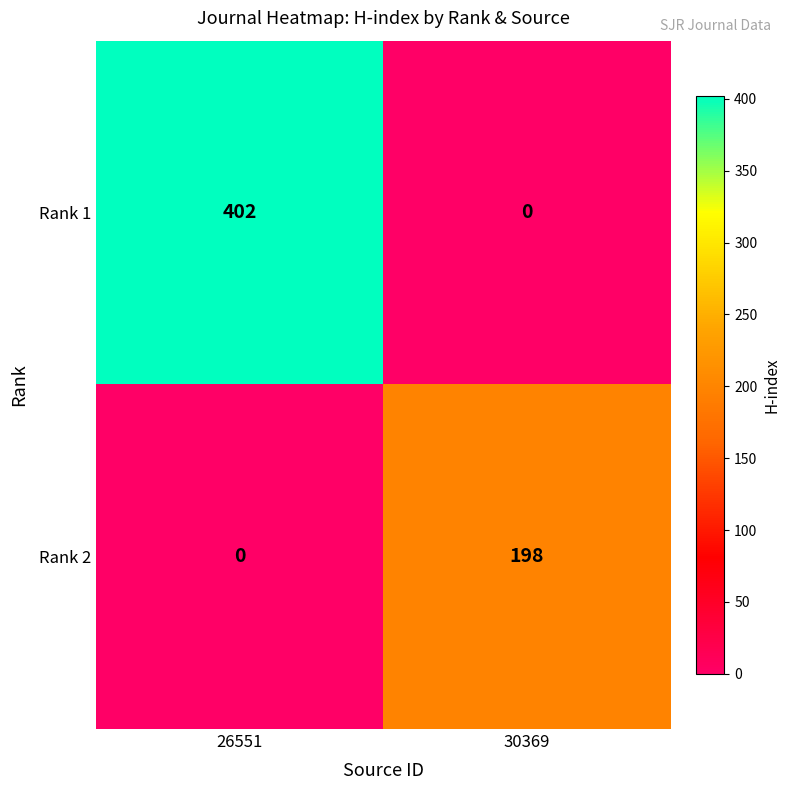

What is the sum of the Rank 2 values at 30369 and 26551?

198